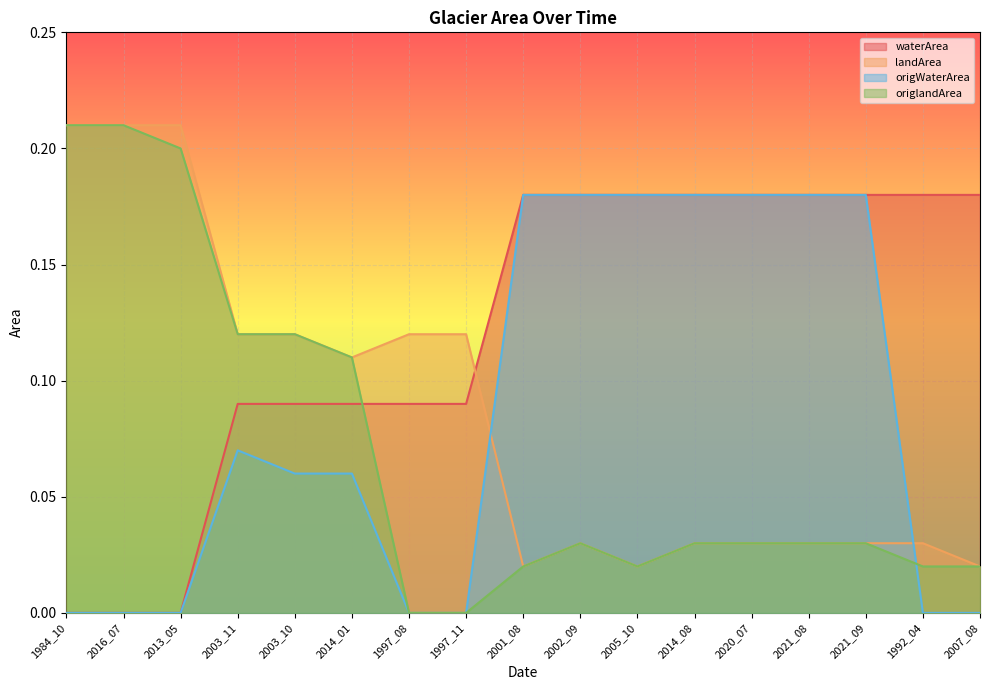

How many interior local valleys does the landArea series have?

3